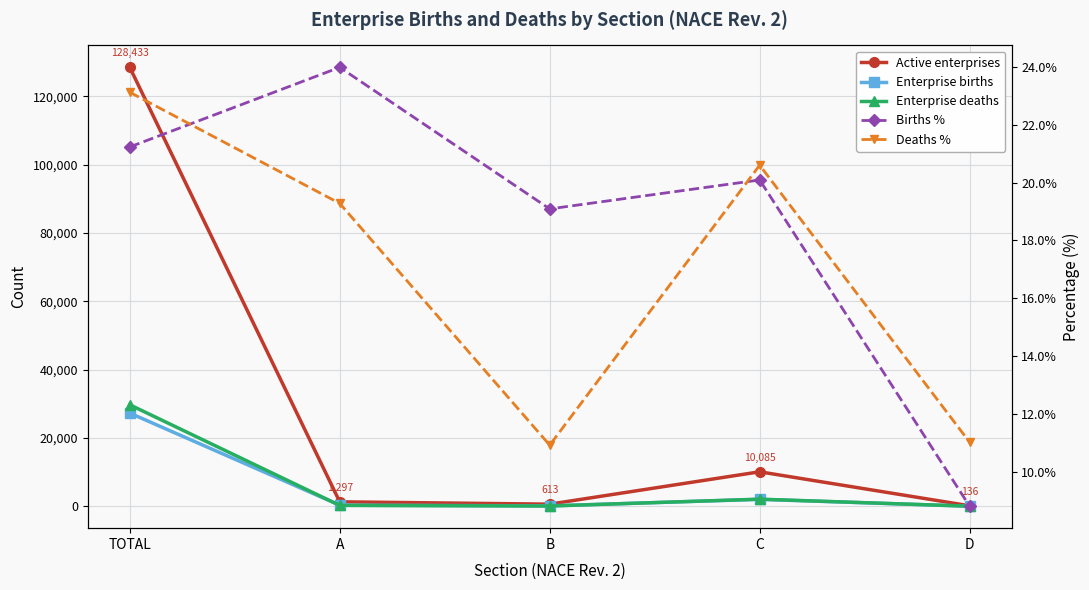

Where is the first local maximum for Enterprise deaths?

C